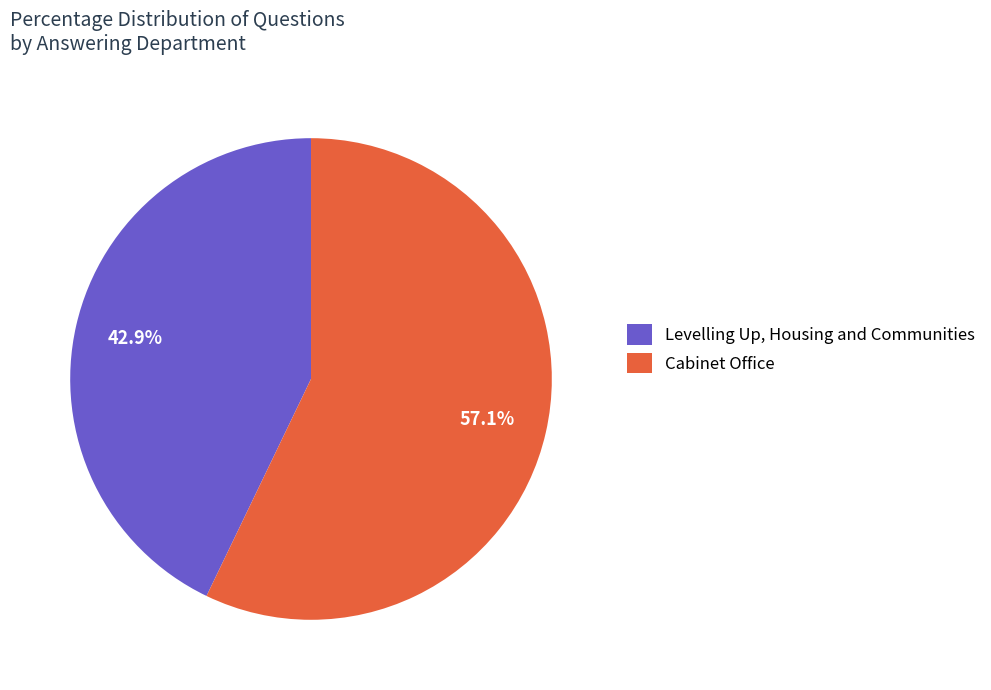

What is the largest slice in the pie chart?

Cabinet Office